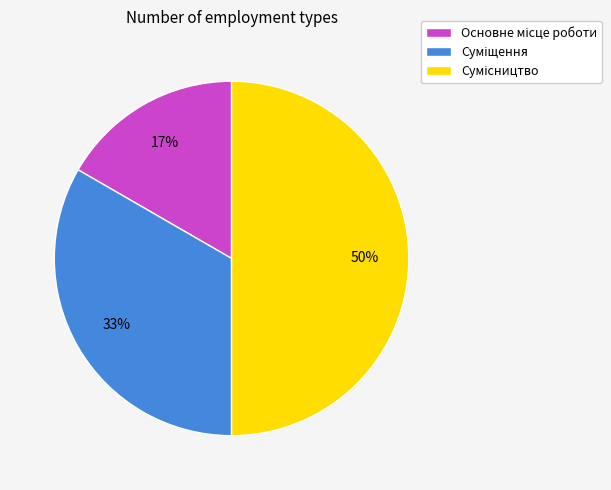

To the nearest percent, what is the difference between the largest and smallest slice percentages?

33%